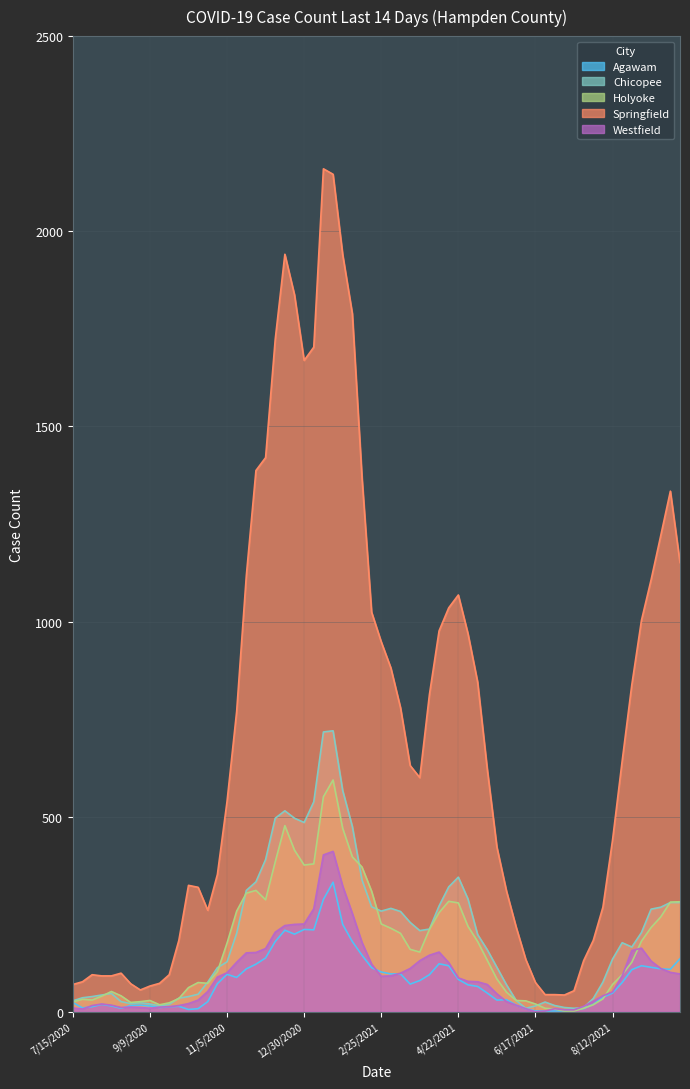

How many data points in Agawam are above 224?

1